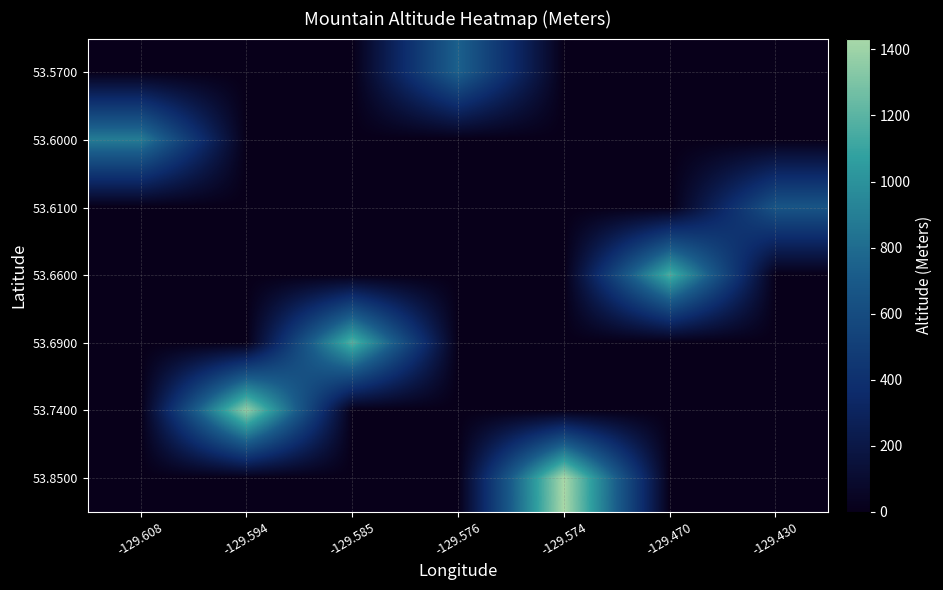

Reading left to right, what are all the values shown in this chart?

53.5700: -129.608=0	-129.594=0	-129.585=0	-129.576=745	-129.574=0	-129.470=0	-129.430=0
53.6000: -129.608=886	-129.594=0	-129.585=0	-129.576=0	-129.574=0	-129.470=0	-129.430=0
53.6100: -129.608=0	-129.594=0	-129.585=0	-129.576=0	-129.574=0	-129.470=0	-129.430=665
53.6600: -129.608=0	-129.594=0	-129.585=0	-129.576=0	-129.574=0	-129.470=1158	-129.430=0
53.6900: -129.608=0	-129.594=0	-129.585=1184	-129.576=0	-129.574=0	-129.470=0	-129.430=0
53.7400: -129.608=0	-129.594=1370	-129.585=0	-129.576=0	-129.574=0	-129.470=0	-129.430=0
53.8500: -129.608=0	-129.594=0	-129.585=0	-129.576=0	-129.574=1433	-129.470=0	-129.430=0